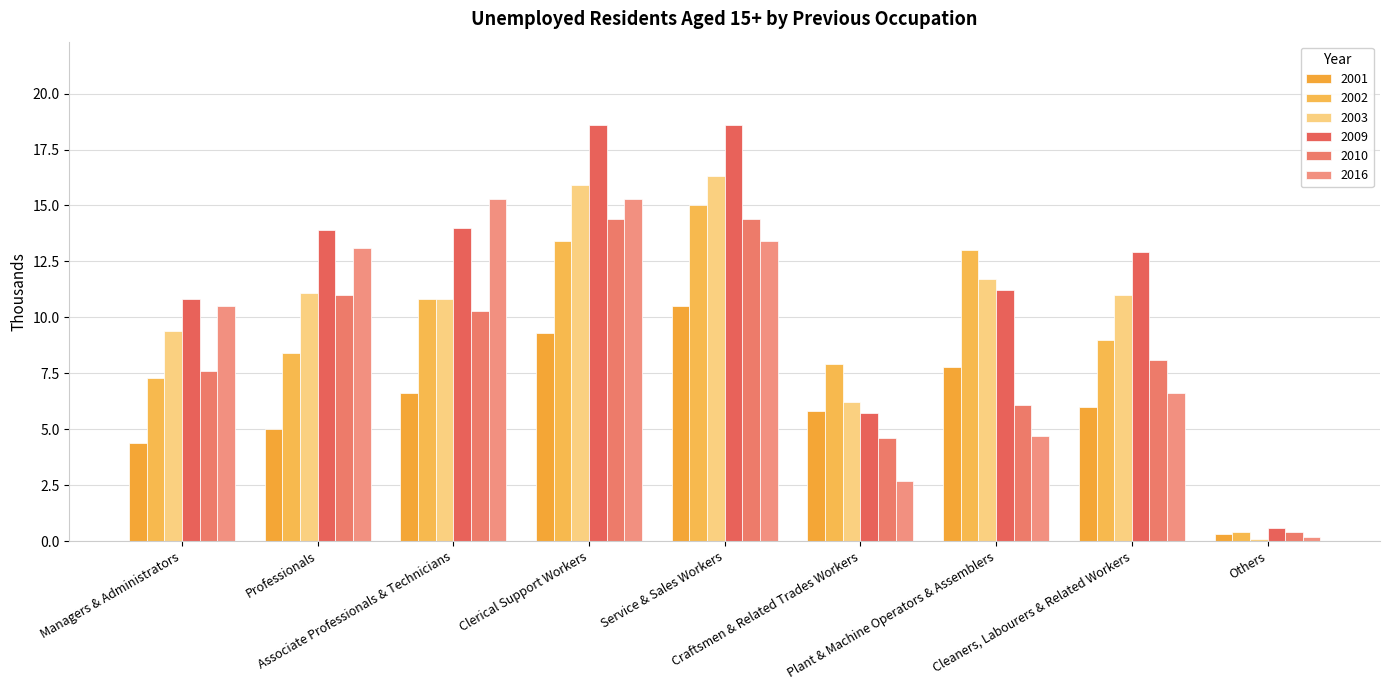

At which label is 2009 closest to 9?

Managers & Administrators